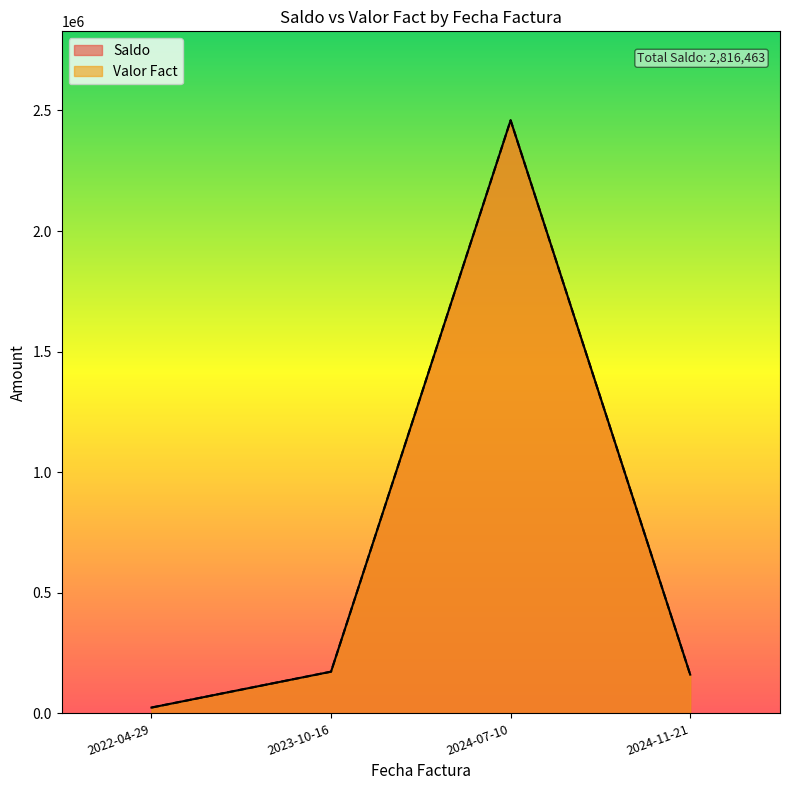

The value of Saldo at 2024-11-21 is 160613. True or false?

True